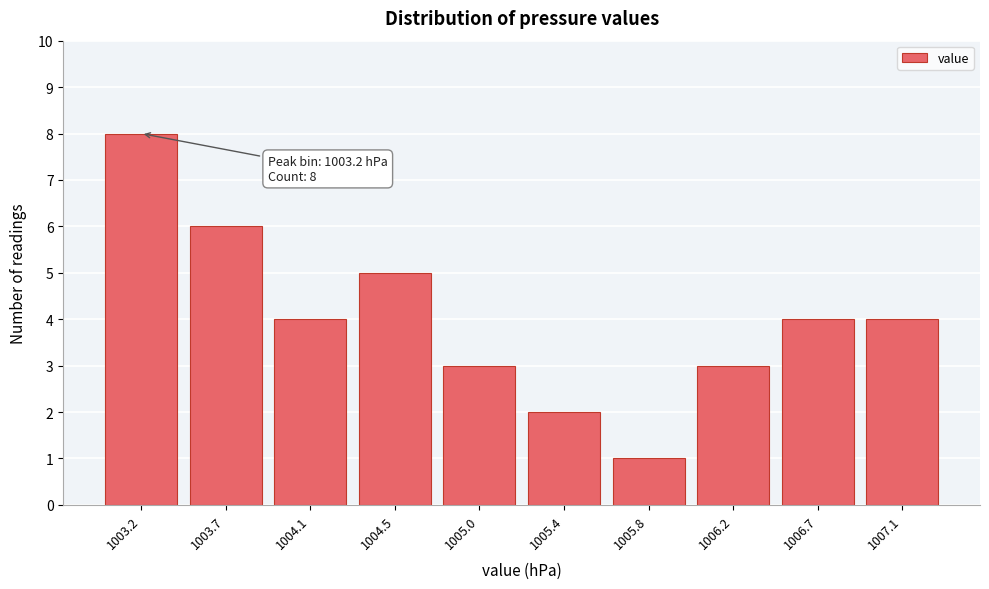

Reading left to right, what are all the values shown in this chart?

8	6	4	5	3	2	1	3	4	4